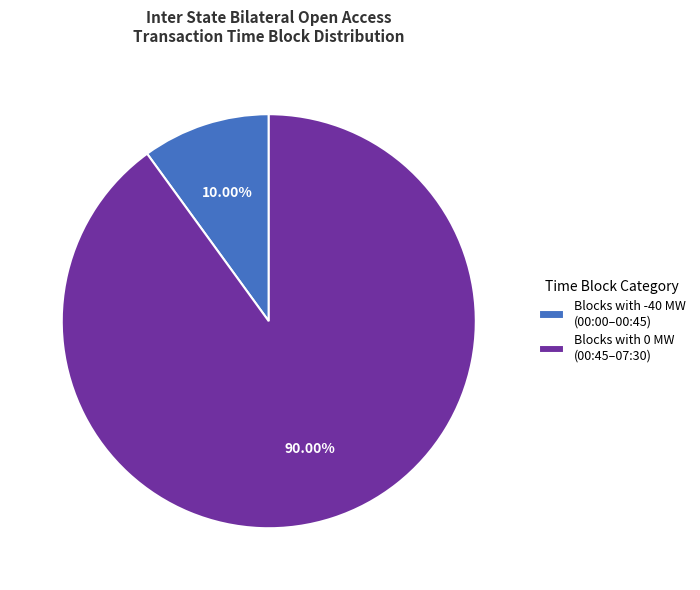

Do Blocks with 0 MW (00:45–07:30) and Blocks with -40 MW (00:00–00:45) together represent more than half of the pie?

Yes